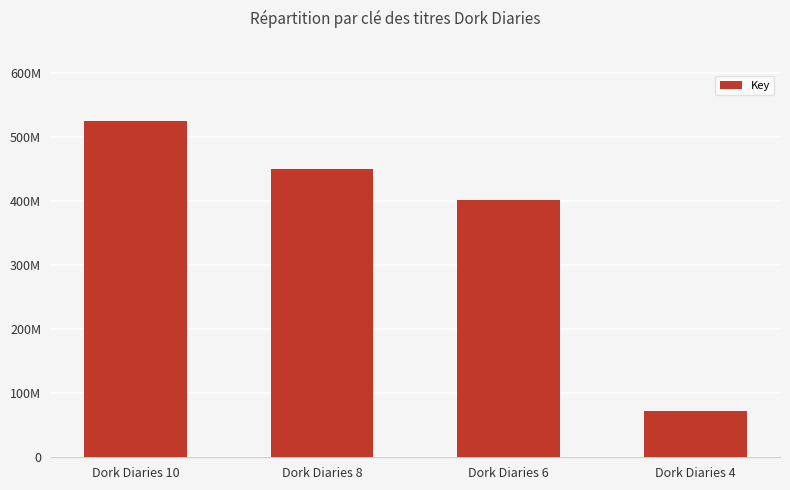

What is the difference between the values at Dork Diaries 4 and Dork Diaries 10?

452707692